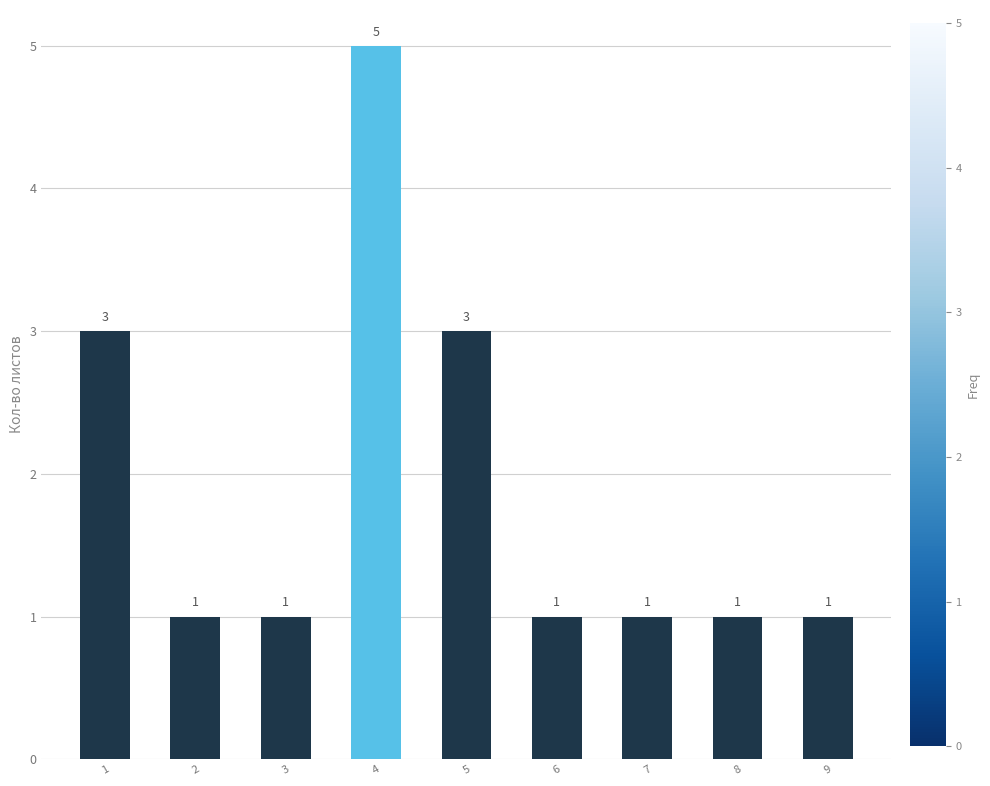

Are the bars horizontal?

No